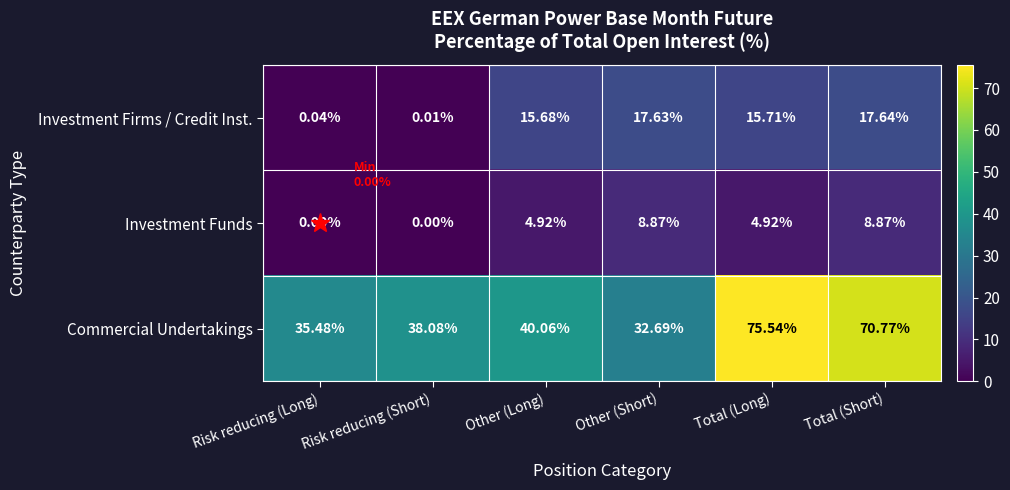

Rank the series at Risk reducing (Long) from highest to lowest value.

Commercial Undertakings, Investment Firms / Credit Inst., Investment Funds